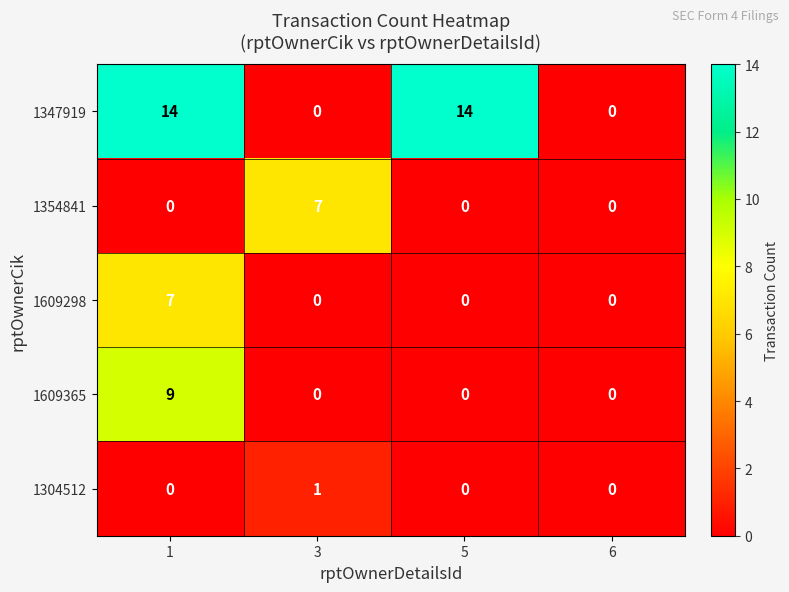

Which series has the largest total across all categories?

1347919